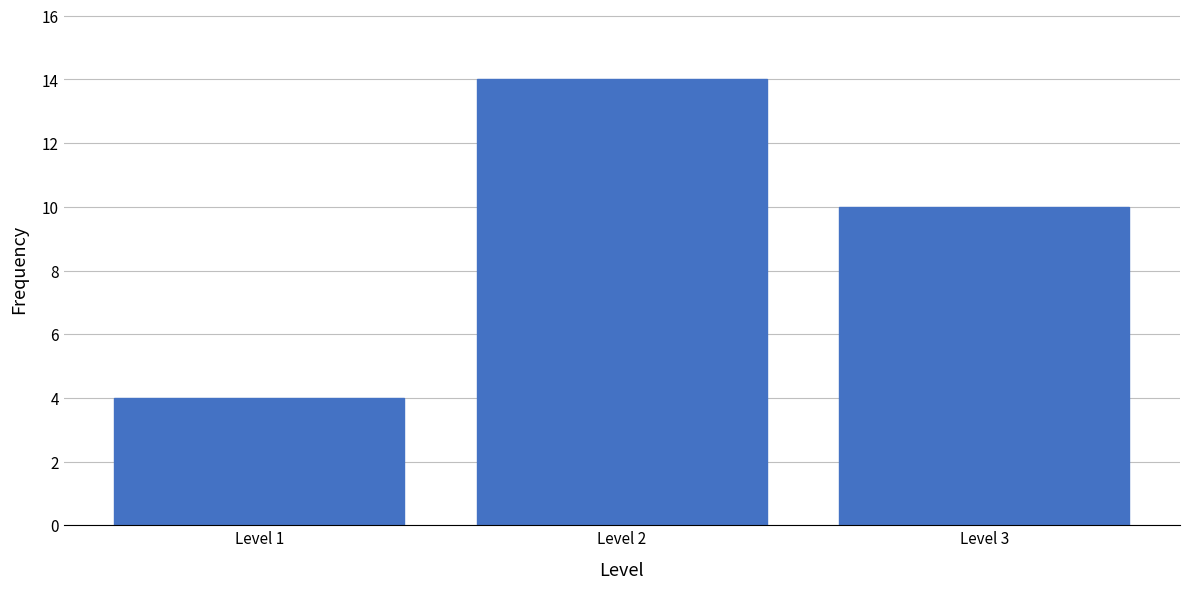

Reading left to right, what are all the values shown in this chart?

Level 1=4	Level 2=14	Level 3=10